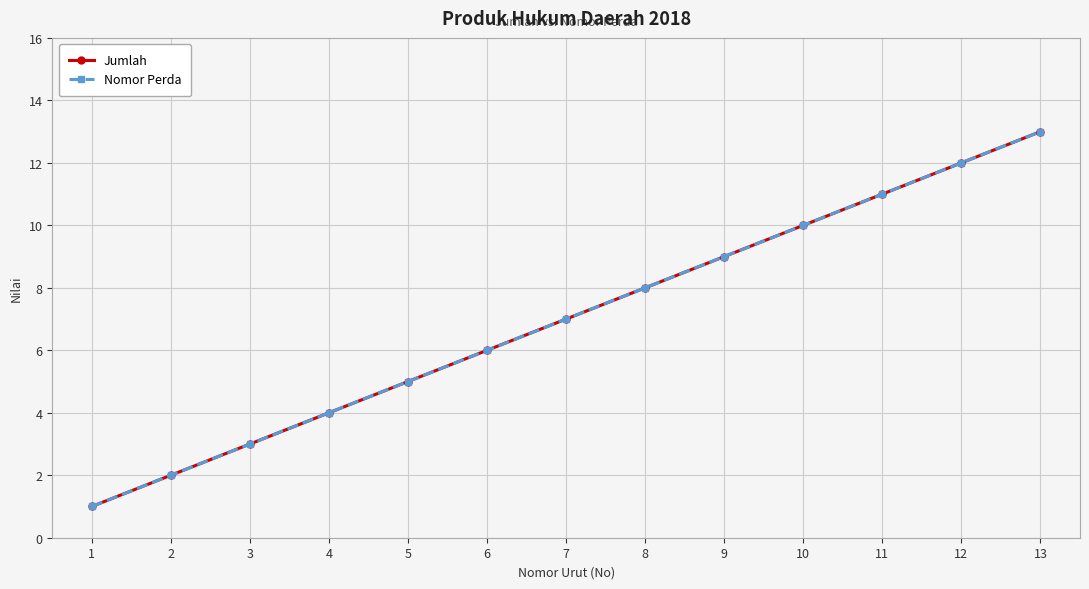

The value of Nomor Perda at 5 is 5. True or false?

True